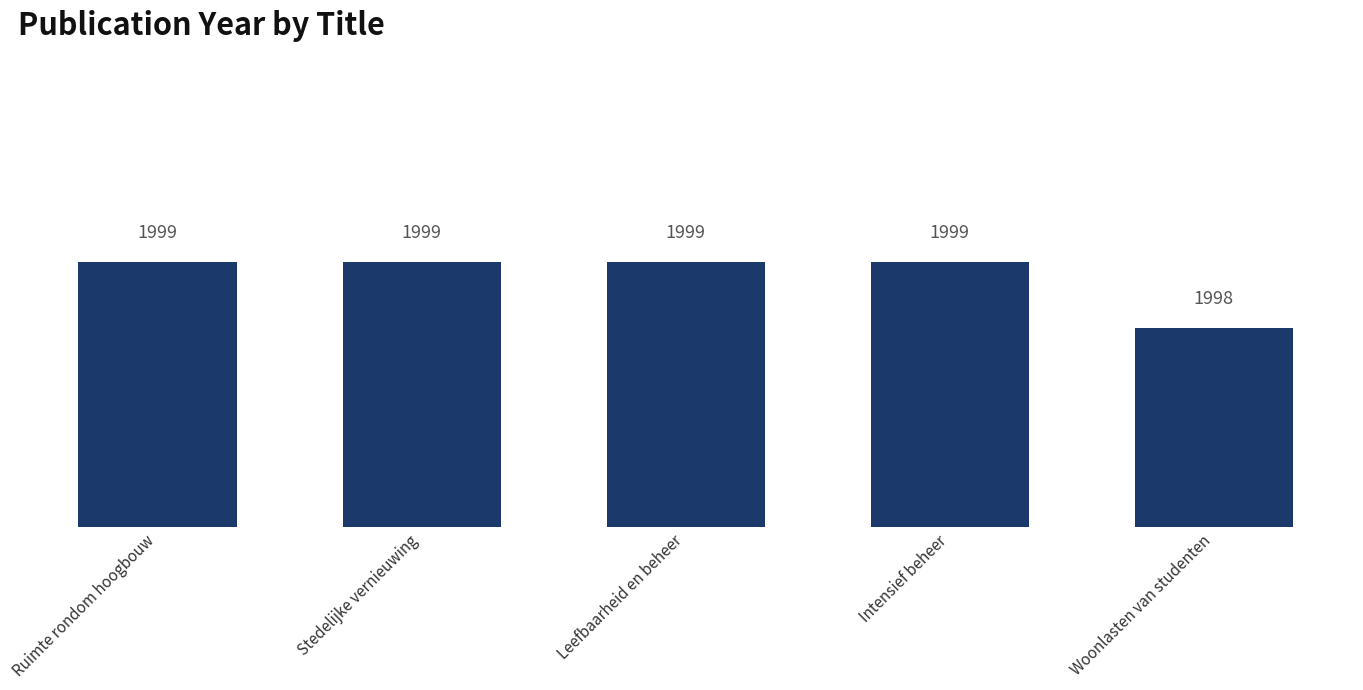

The chart shows a value of 1999 at Intensief beheer. True or false?

True